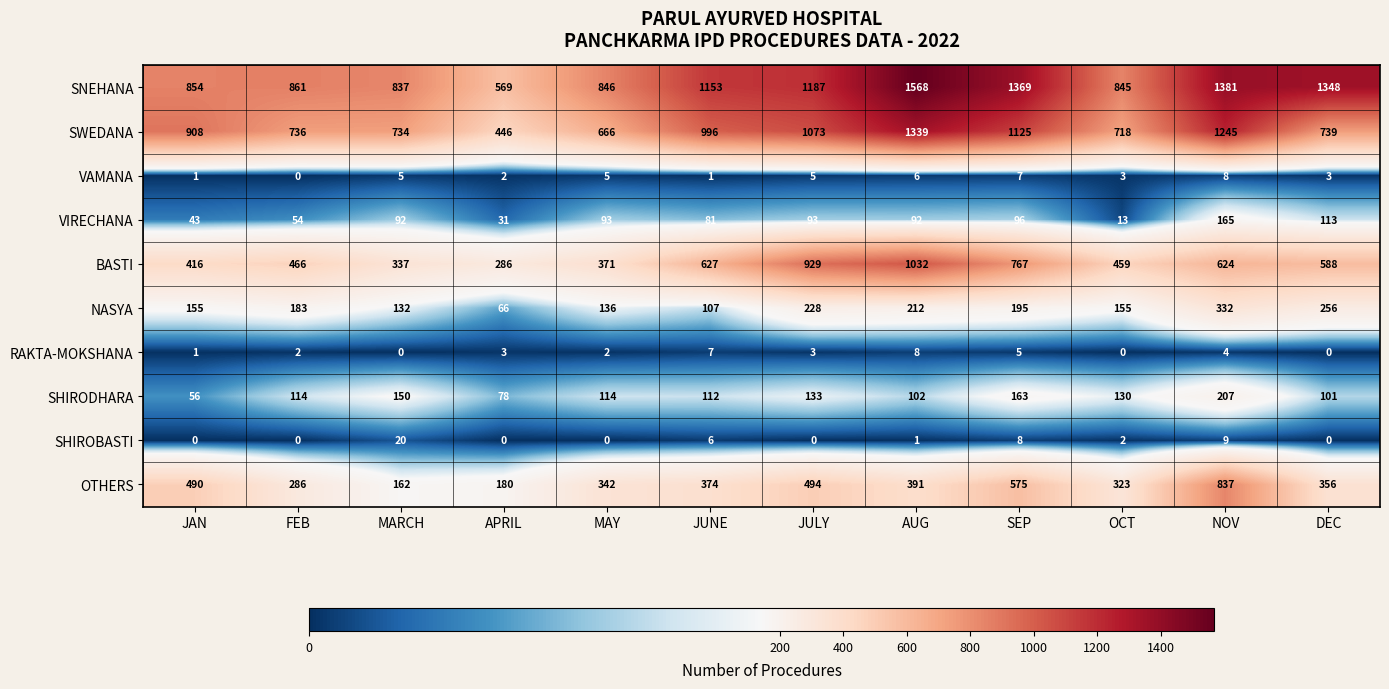

At how many categories does at least one series exceed 1357?

3